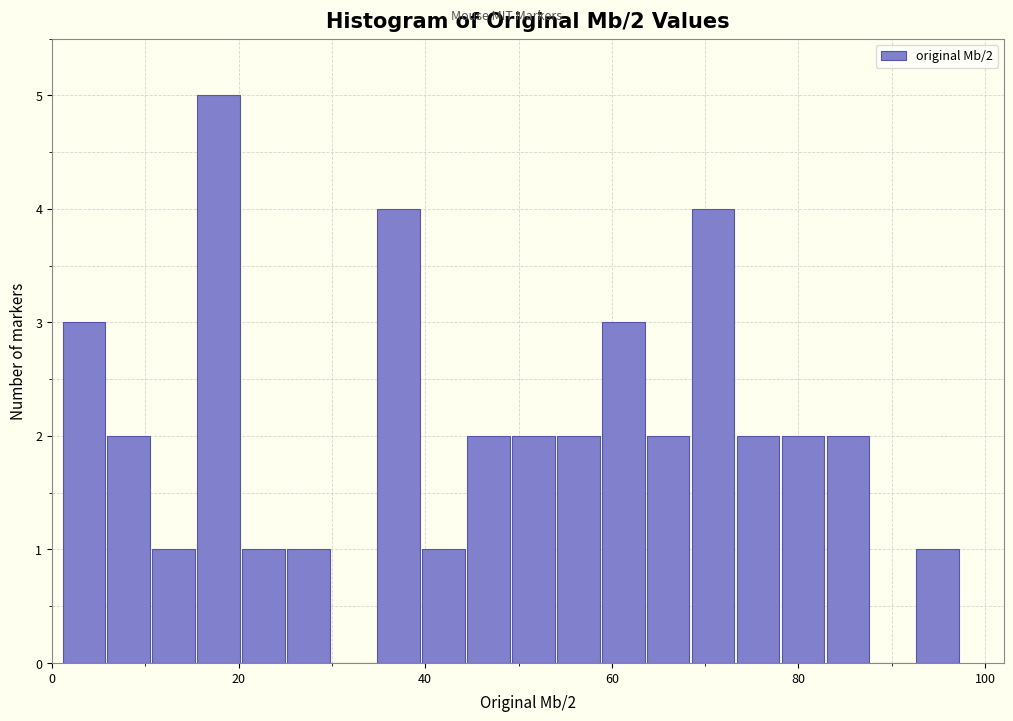

Around what value on the x-axis is the tallest bar? Give the approximate position of its centre, as read against the axis.

18